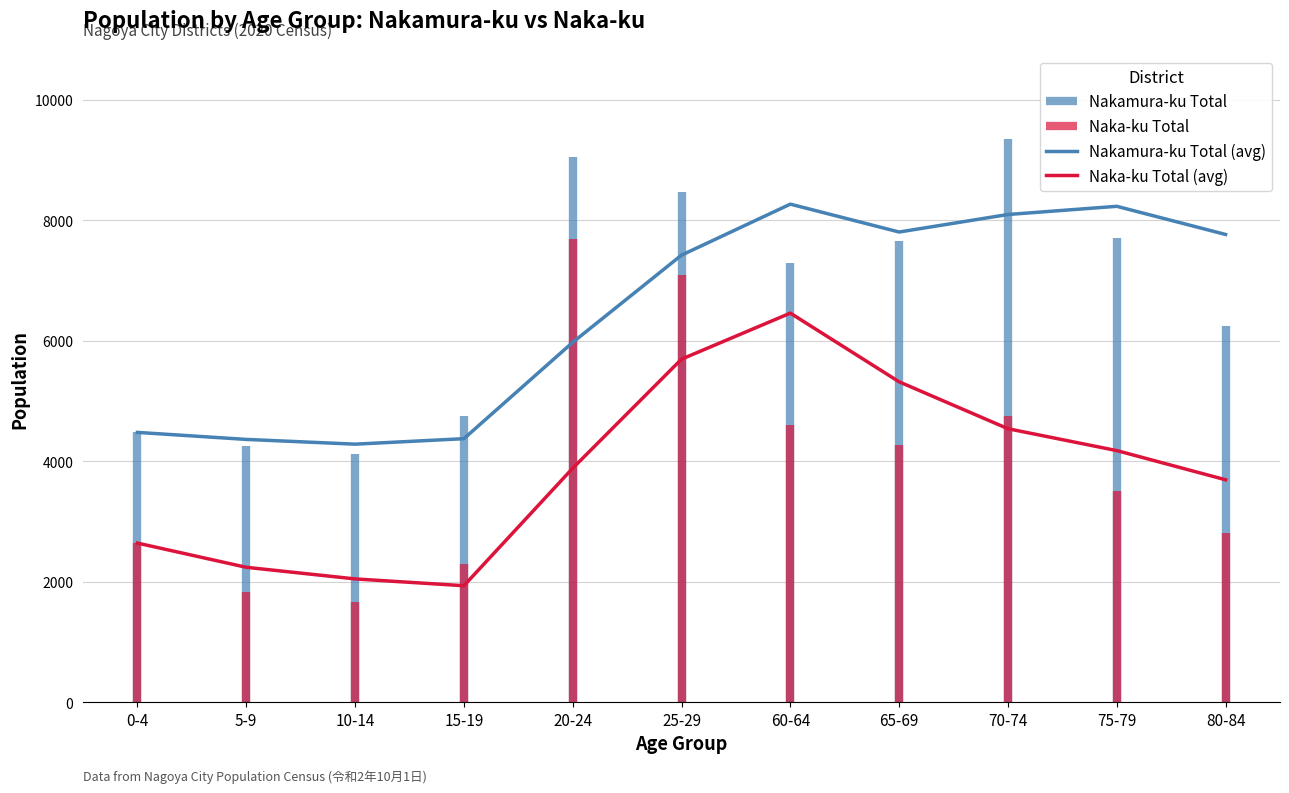

What is the difference between the maximum and minimum values in the Nakamura-ku Total series?

5215